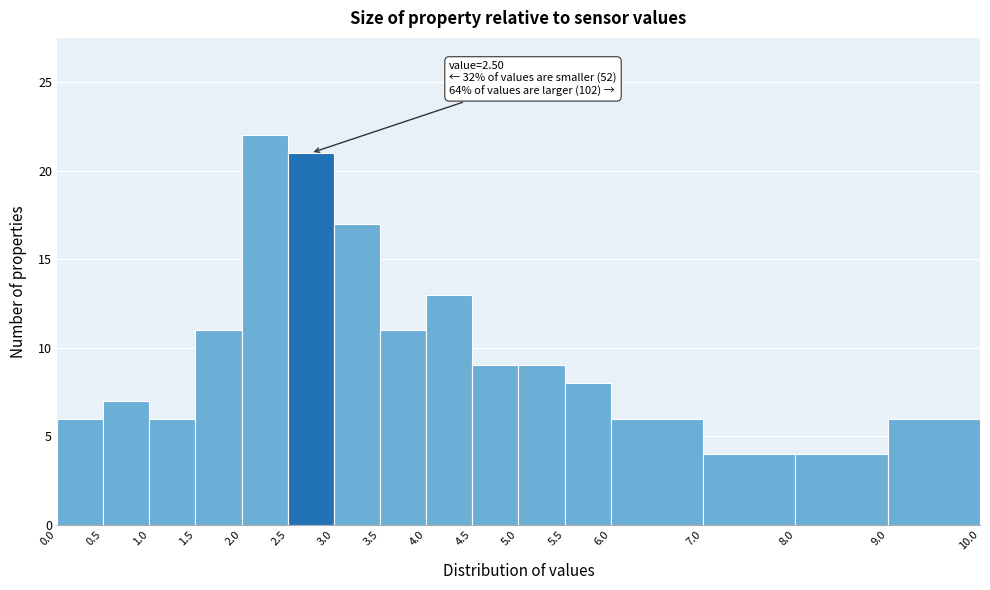

Over which range of the x-axis is the bar tallest?

2.0 to 2.5